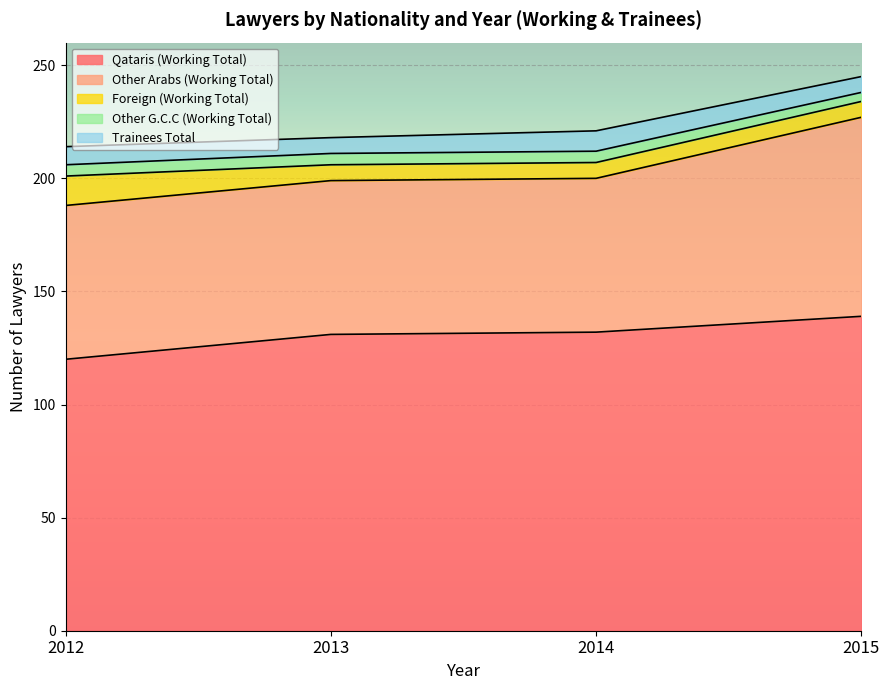

At which category does the chart reach its minimum across all series?

2012